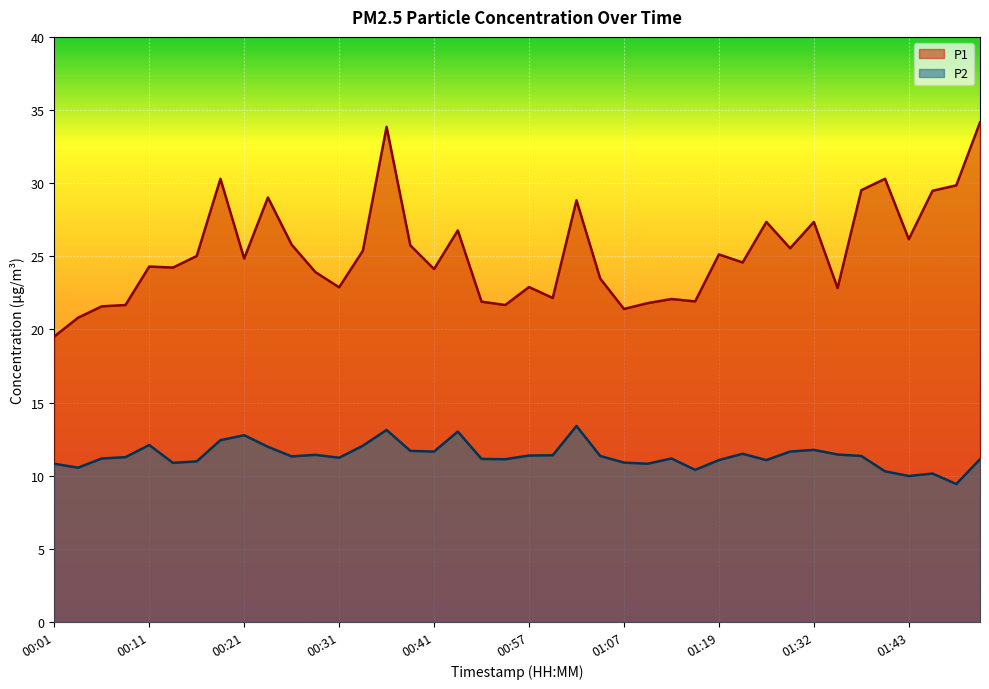

Reading left to right, what are all the values shown in this chart?

P1: 00:01=19.5	00:04=20.8	00:06=21.6	00:09=21.7	00:11=24.3	00:14=24.2	00:16=25.0	00:19=30.3	00:21=24.9	00:24=29.0	00:26=25.8	00:29=23.9	00:31=22.9	00:34=25.4	00:36=33.9	00:39=25.8	00:41=24.1	00:47=26.8	00:50=21.9	00:55=21.7	00:57=22.9	01:00=22.1	01:02=28.8	01:05=23.5	01:07=21.4	01:10=21.8	01:13=22.1	01:16=21.9	01:19=25.1	01:22=24.6	01:24=27.4	01:30=25.6	01:32=27.4	01:35=22.8	01:38=29.5	01:41=30.3	01:43=26.2	01:46=29.5	01:49=29.9	01:51=34.1
P2: 00:01=10.8	00:04=10.6	00:06=11.2	00:09=11.3	00:11=12.1	00:14=10.9	00:16=11.0	00:19=12.4	00:21=12.8	00:24=12.0	00:26=11.3	00:29=11.4	00:31=11.2	00:34=12.1	00:36=13.1	00:39=11.7	00:41=11.7	00:47=13.0	00:50=11.2	00:55=11.1	00:57=11.4	01:00=11.4	01:02=13.4	01:05=11.3	01:07=10.9	01:10=10.8	01:13=11.2	01:16=10.4	01:19=11.1	01:22=11.5	01:24=11.1	01:30=11.7	01:32=11.8	01:35=11.4	01:38=11.3	01:41=10.3	01:43=10.0	01:46=10.2	01:49=9.4	01:51=11.1